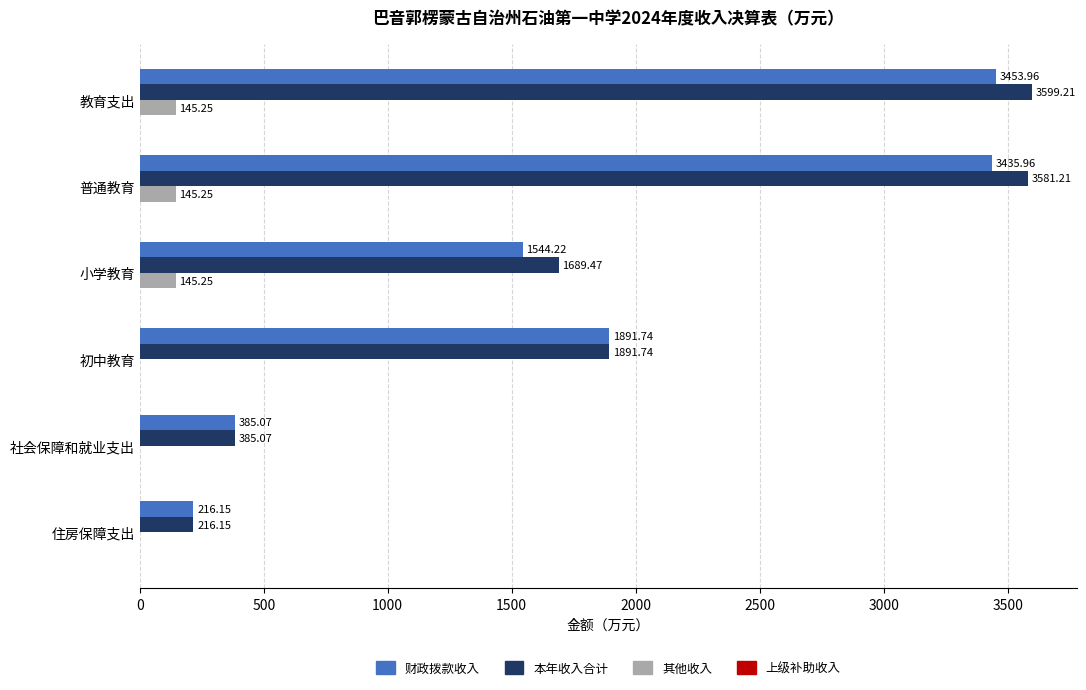

What is the sum of all 财政拨款收入 values?

10927.1